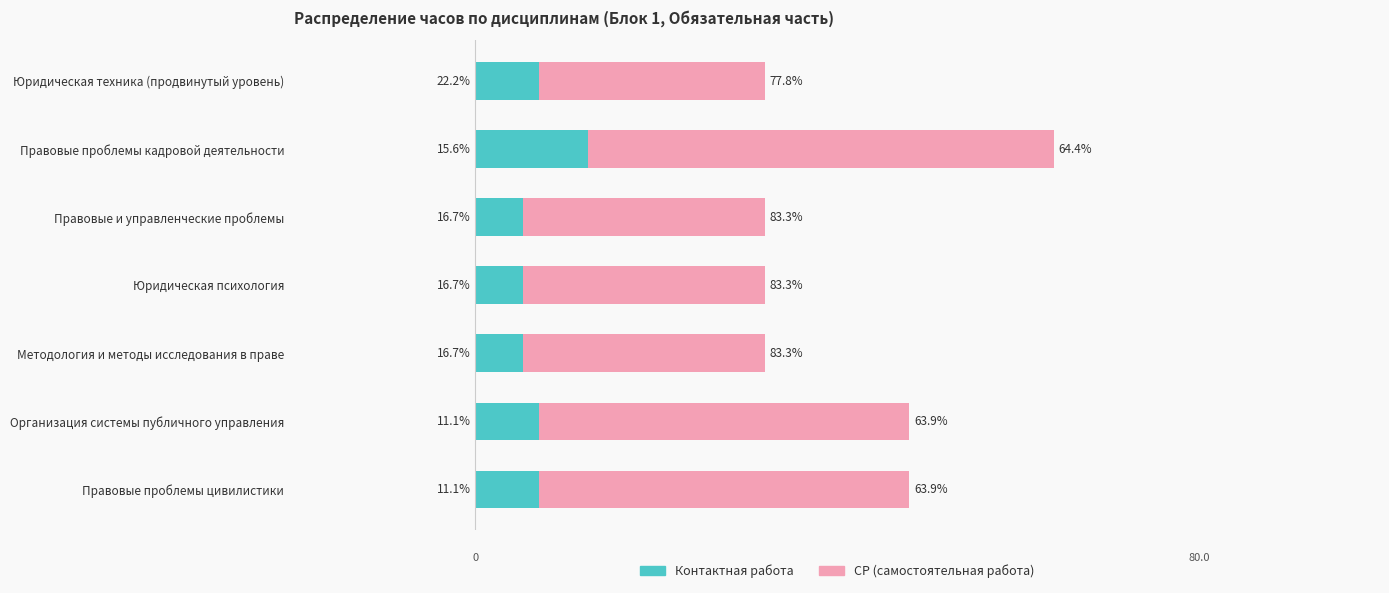

List the series in order of their overall mean, highest first.

СР (самостоятельная работа), Контактная работа